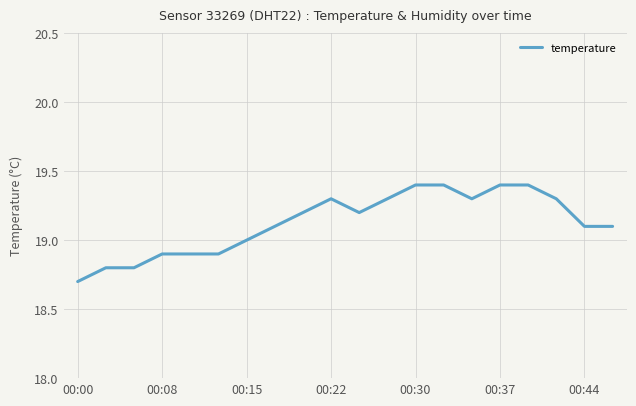

What is the difference between the maximum and minimum values?

0.7